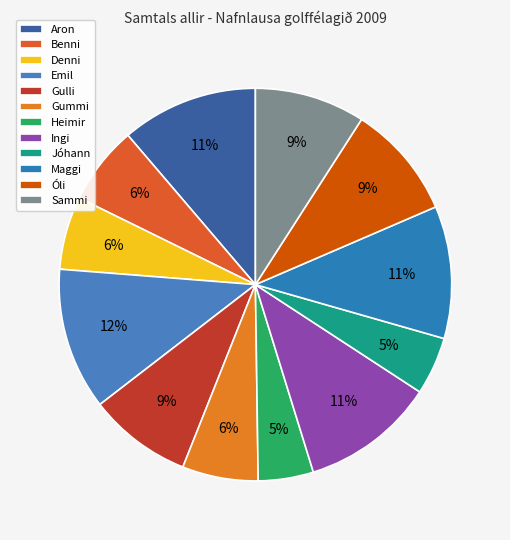

True or false: Gulli accounts for 19% of the total.

False